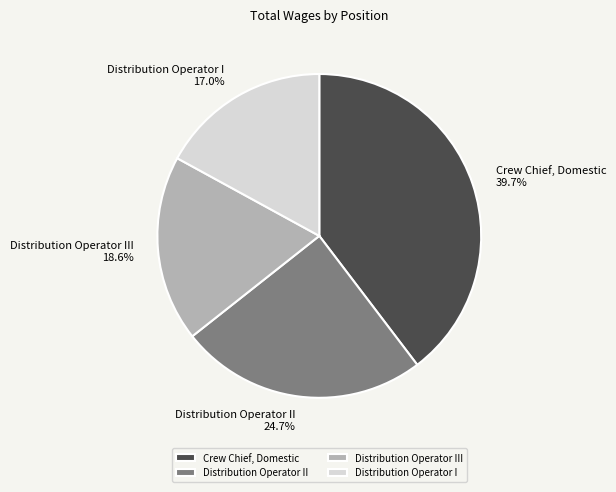

Does any single category account for the majority?

No